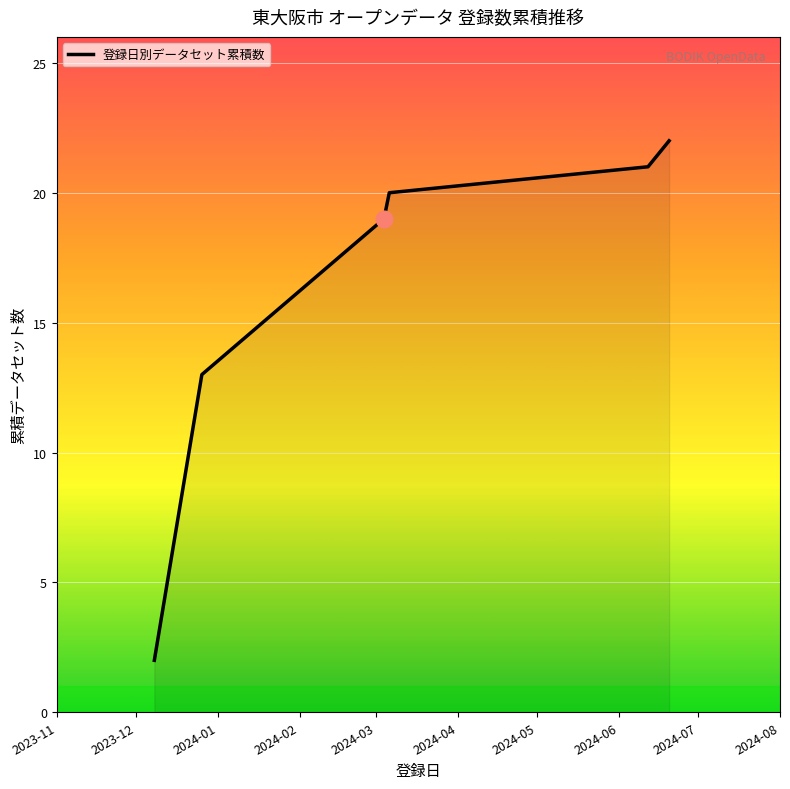

What is the maximum value shown in the chart?

22